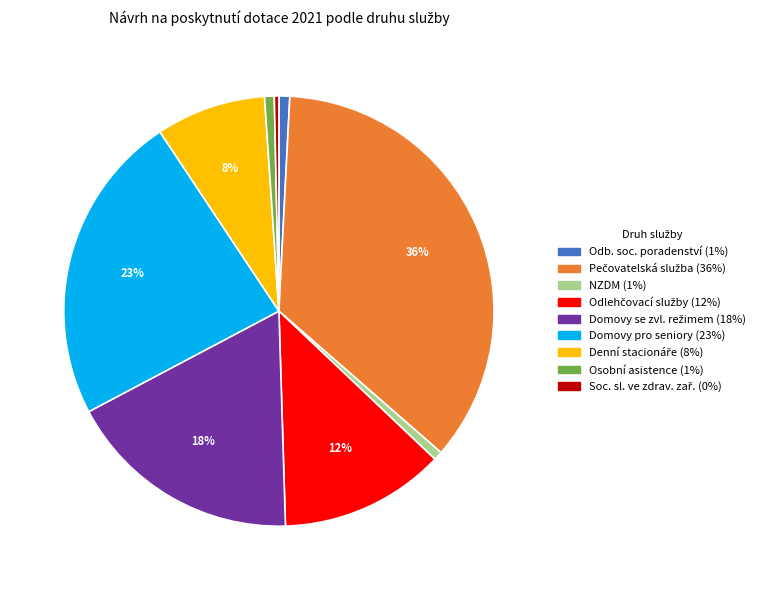

To the nearest percent, what is the average slice percentage?

11%